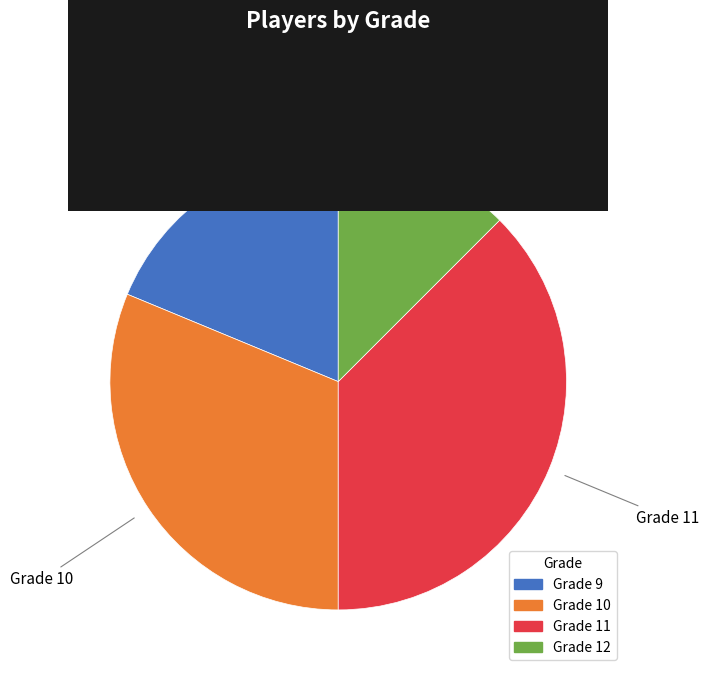

What is the largest slice in the pie chart?

Grade 11